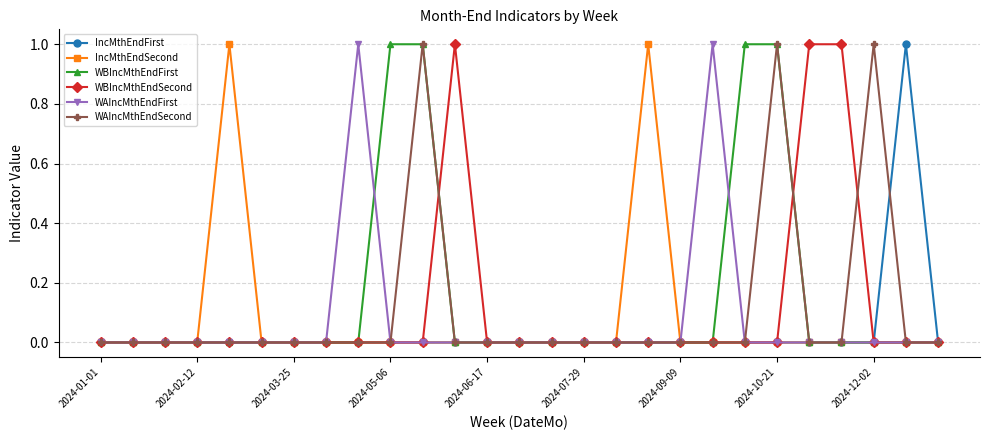

True or false: IncMthEndFirst has more than 0 interior local peaks.

True